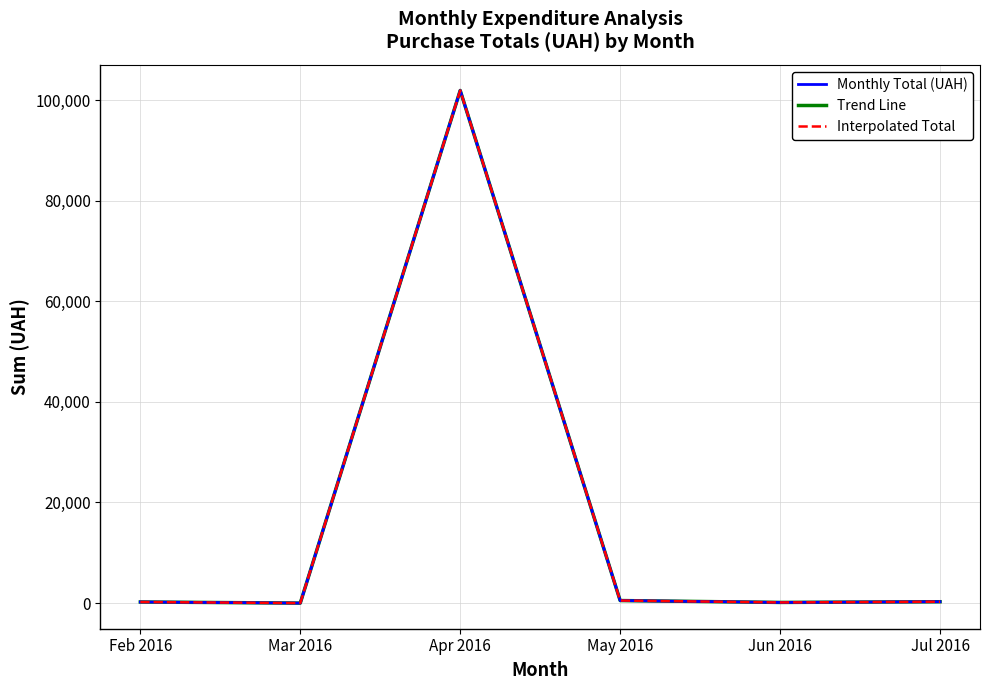

True or false: Trend Line has a value of 216.1 at Jun 2016.

False